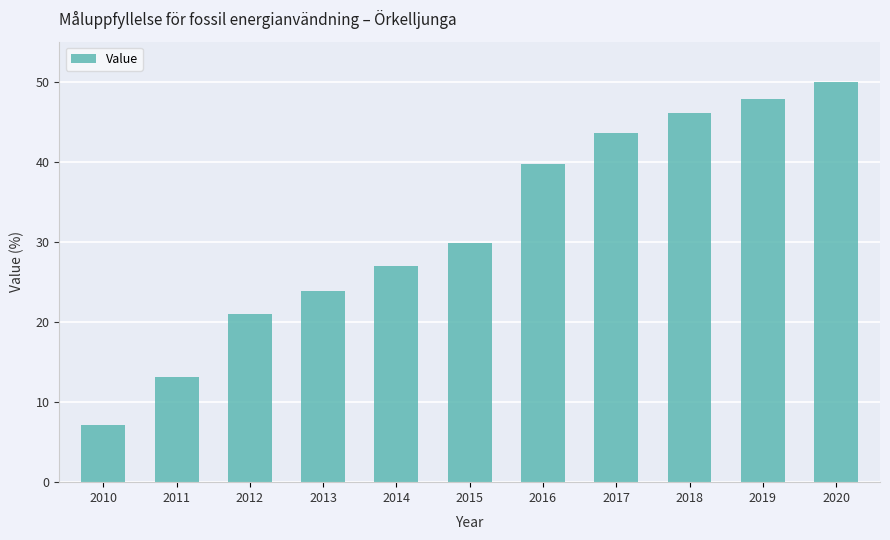

What is the difference between the values at 2014 and 2016?

12.7